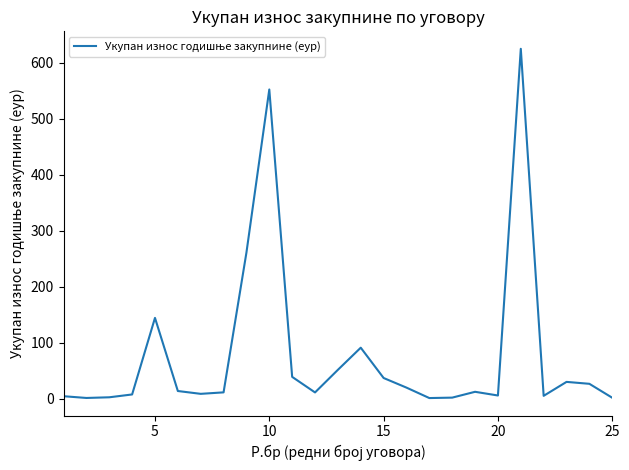

How many lines are shown in the chart?

1